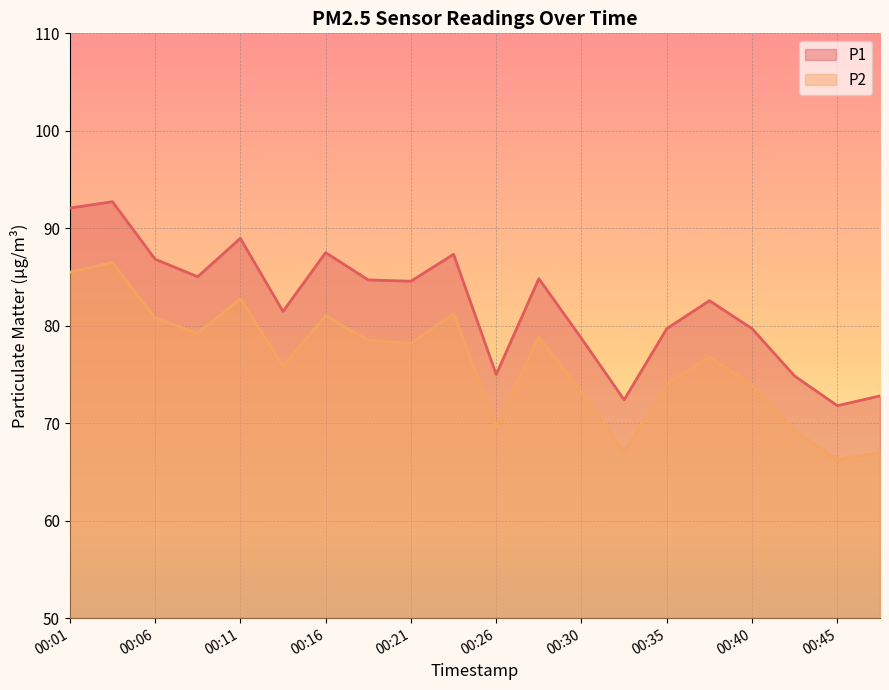

How many interior local peaks does the P2 series have?

6